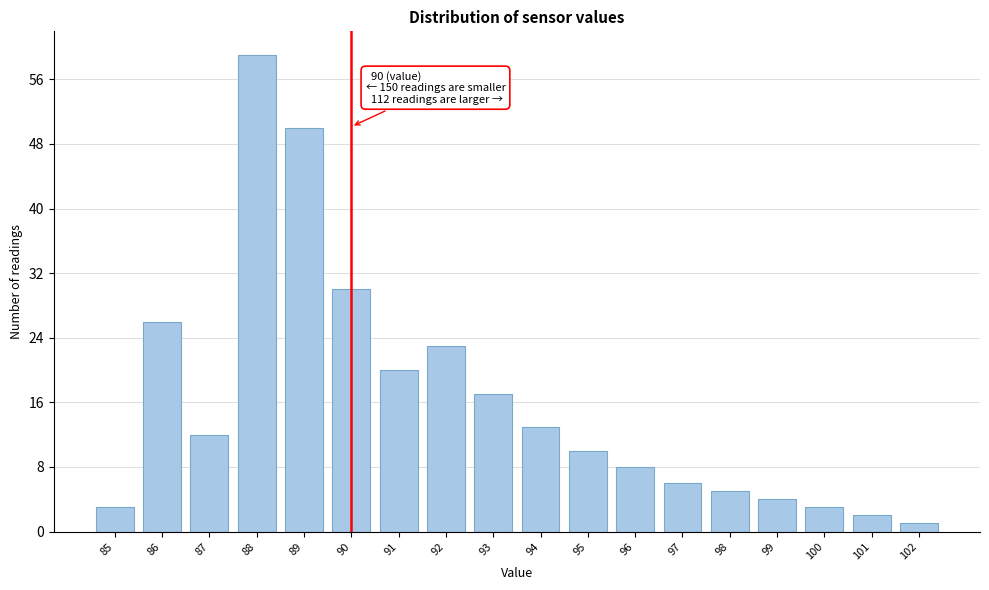

Over which range of the x-axis is the bar tallest?

87.5 to 88.5